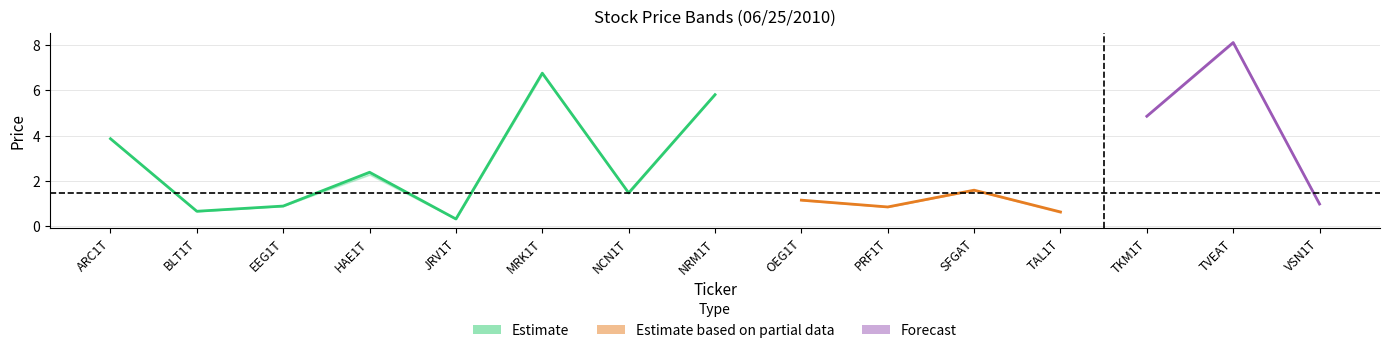

How many lines are shown in the chart?

3